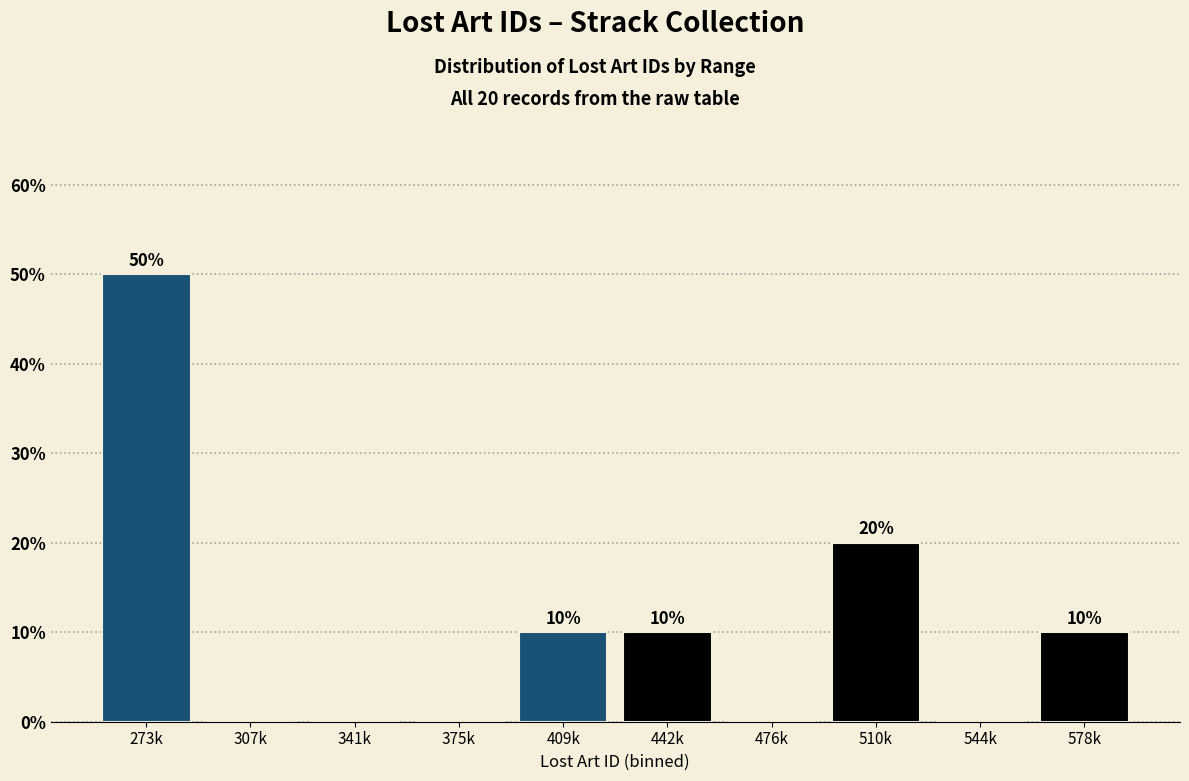

Reading left to right, list all the values displayed in this chart.

273k=50	307k=0	341k=0	375k=0	409k=10	442k=10	476k=0	510k=20	544k=0	578k=10